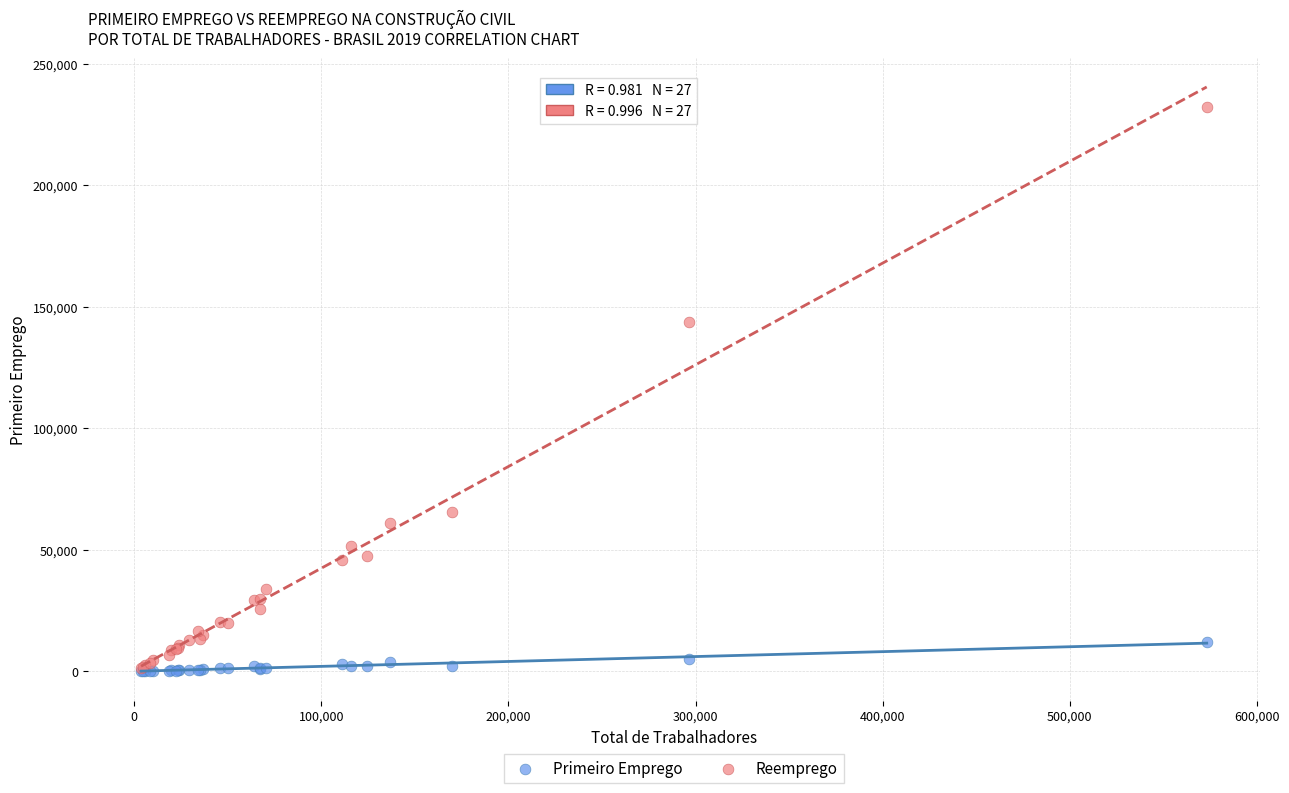

Across all series, what Y value is closest to 116131?

143844